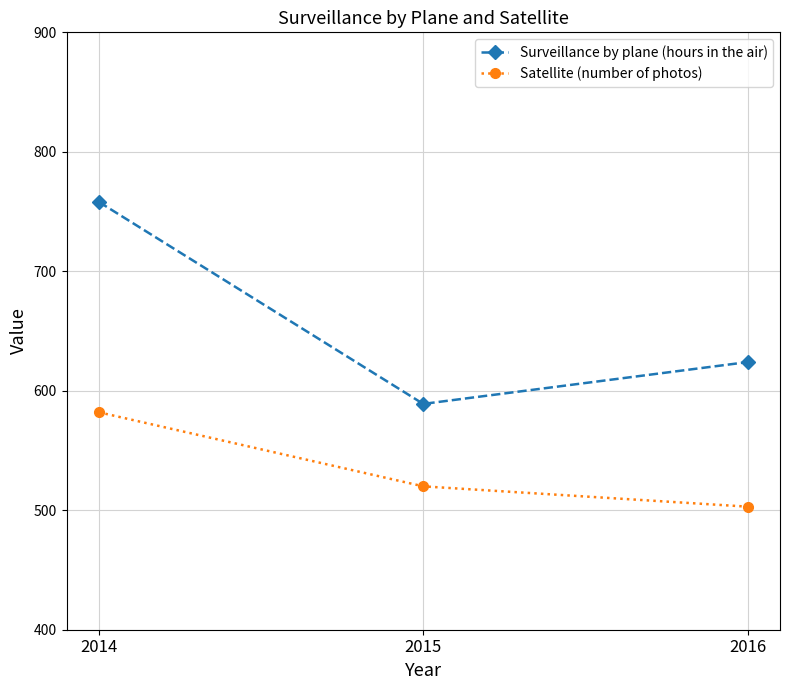

What is the value of the Satellite (number of photos) point at the 2nd from the left?

520